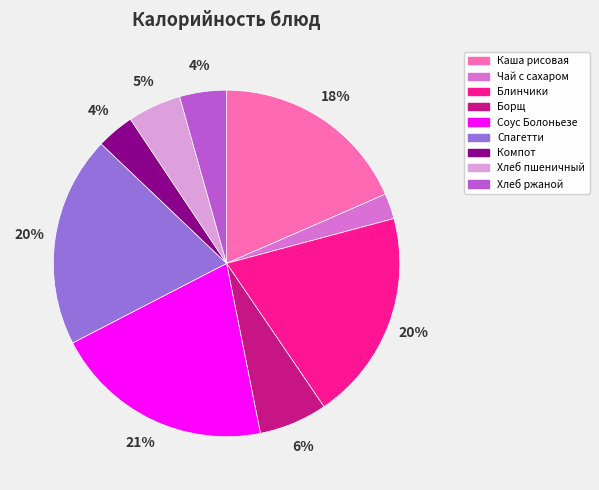

Does any single category account for the majority?

No